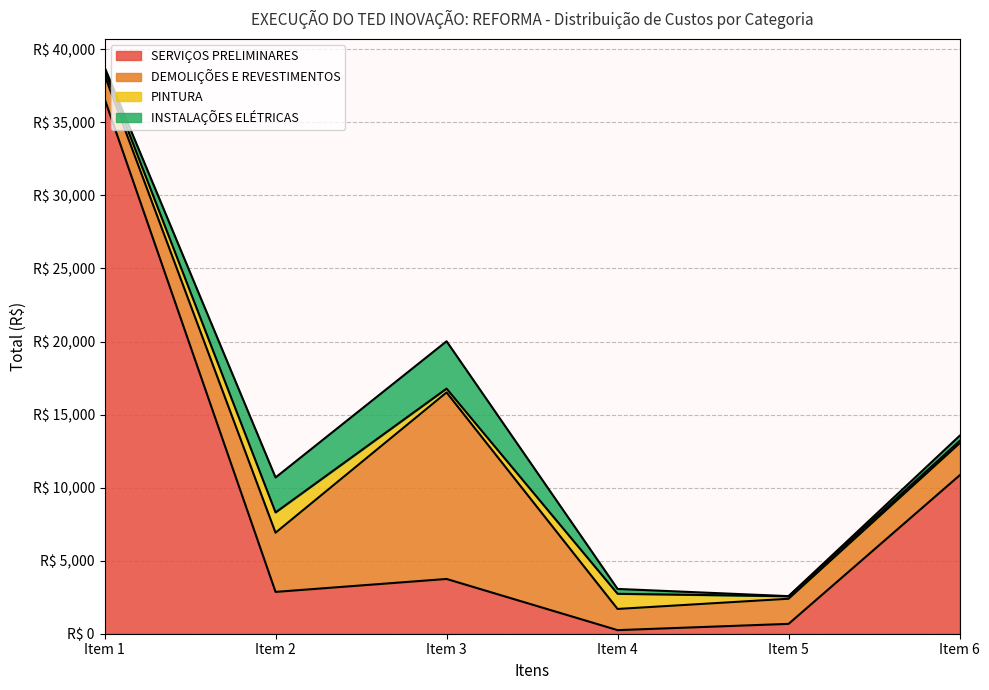

Which series has the largest total across all categories?

SERVIÇOS PRELIMINARES